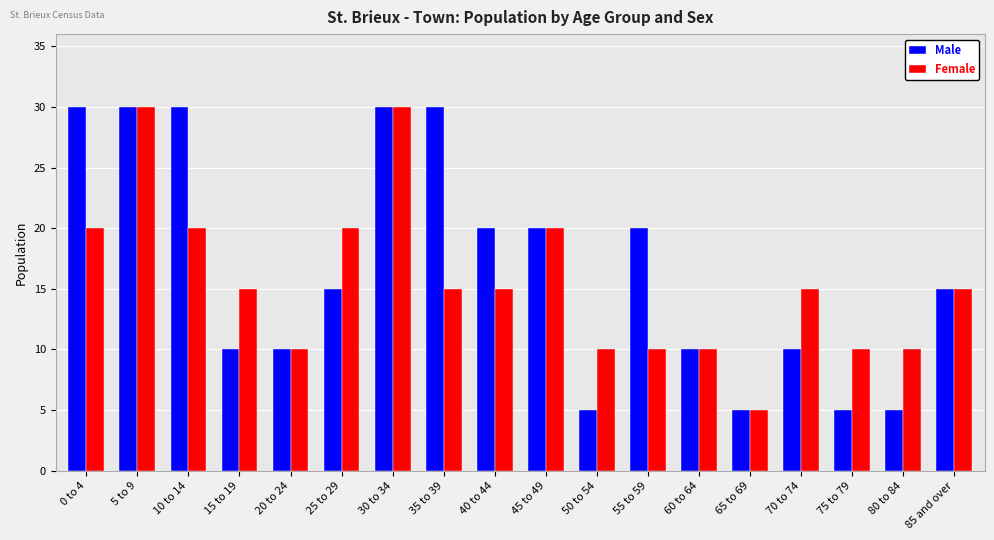

What is the minimum value for Female?

5